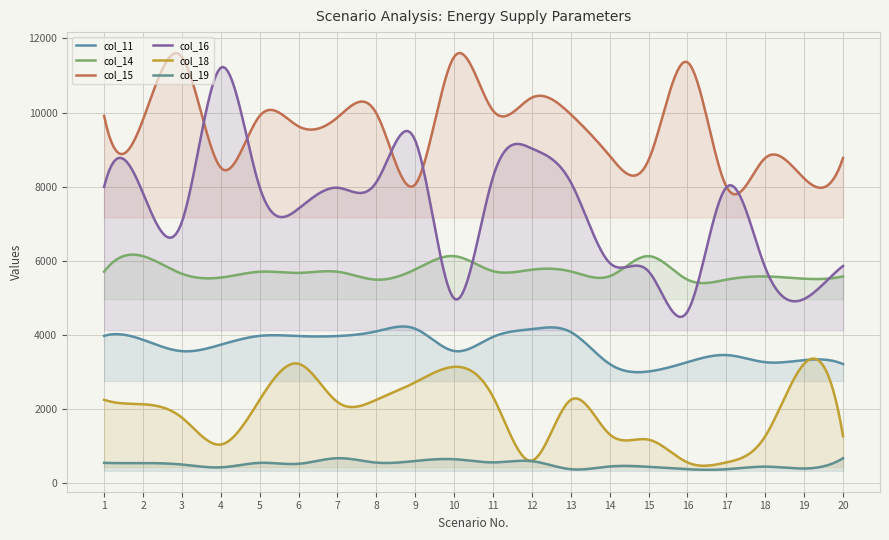

At which category is the sum across all series the highest?

11